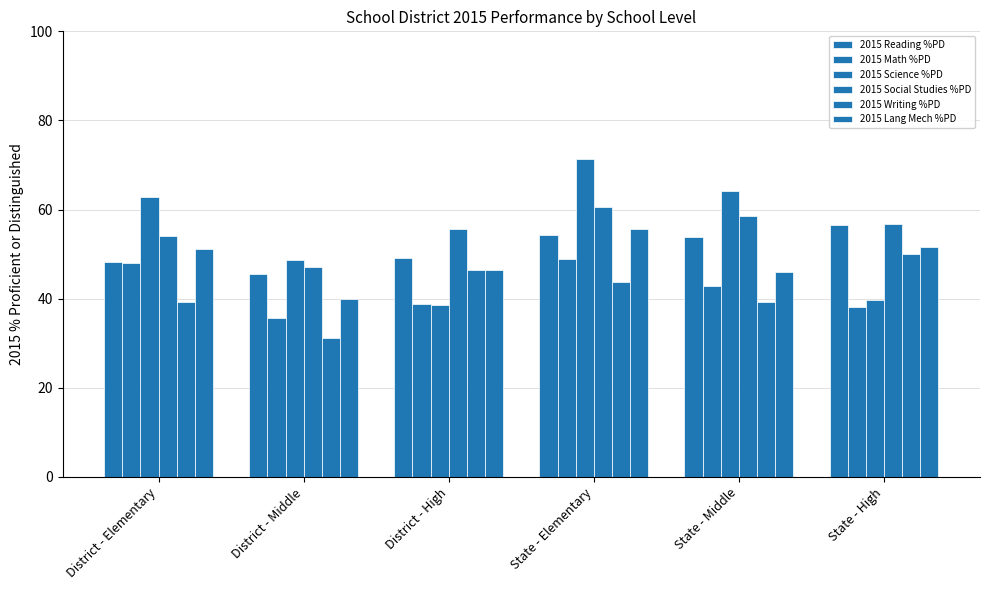

How many bars are there in total?

36